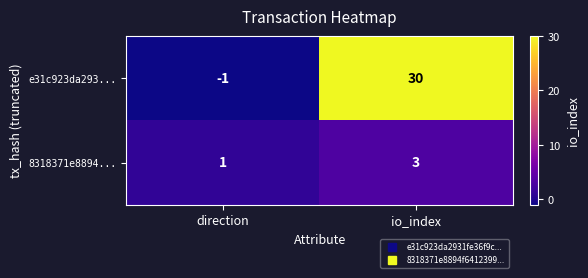

Is it true that e31c923da293... equals -1 at direction?

True